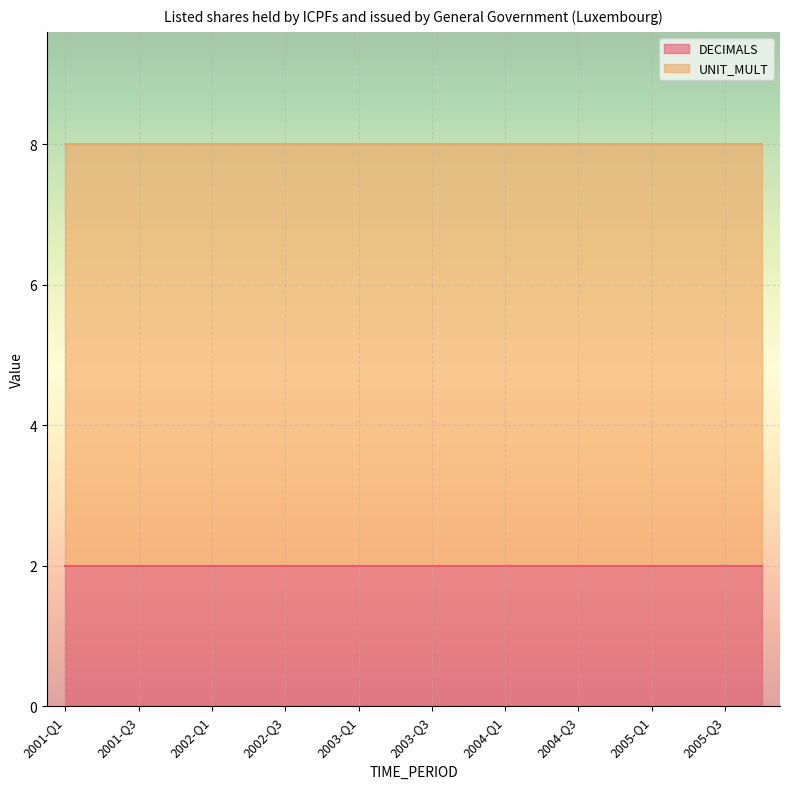

Reading left to right, what are all the values shown in this chart?

DECIMALS: 2	2	2	2	2	2	2	2	2	2	2	2	2	2	2	2	2	2	2	2
UNIT_MULT: 6	6	6	6	6	6	6	6	6	6	6	6	6	6	6	6	6	6	6	6